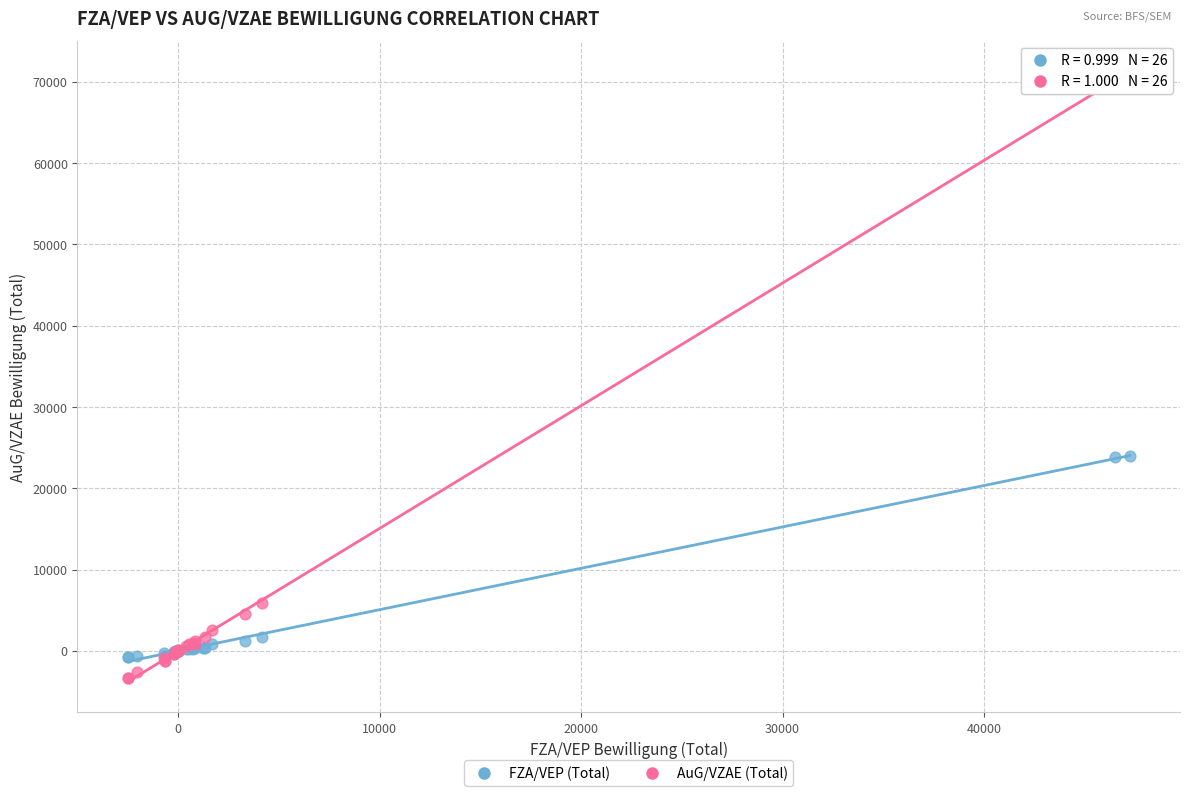

Which series reaches the maximum Y coordinate?

AuG/VZAE (Total)